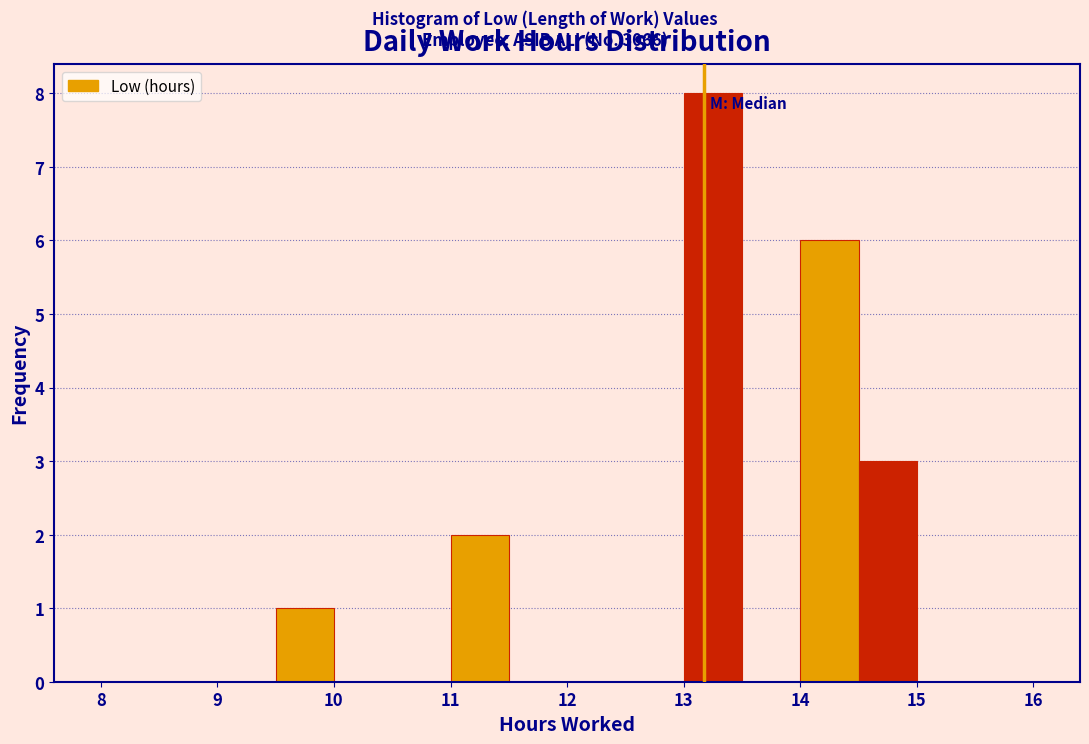

Reading left to right, list every bar in this chart as the range it spans on the x-axis followed by its height. The values are not printed on the chart, so give them approximately, as read against the axis.

8.0 to 8.5: 0
8.5 to 9.0: 0
9.0 to 9.5: 0
9.5 to 10.0: 1
10.0 to 10.5: 0
10.5 to 11.0: 0
11.0 to 11.5: 2
11.5 to 12.0: 0
12.0 to 12.5: 0
12.5 to 13.0: 0
13.0 to 13.5: 8
13.5 to 14.0: 0
14.0 to 14.5: 6
14.5 to 15.0: 3
15.0 to 15.5: 0
15.5 to 16.0: 0